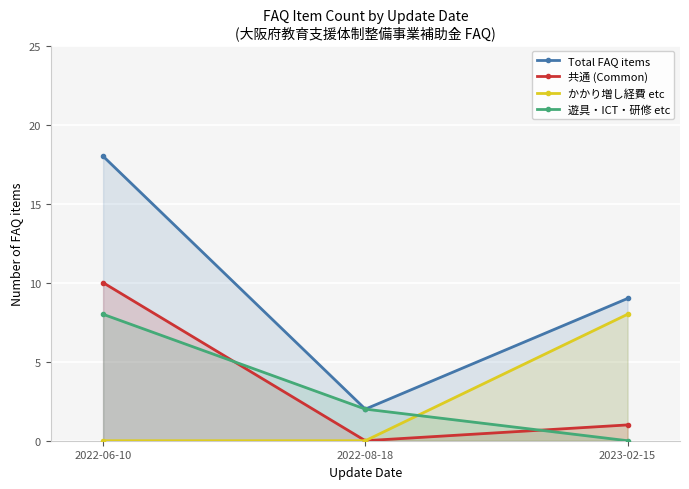

What is the total value across all series at 2022-08-18?

4